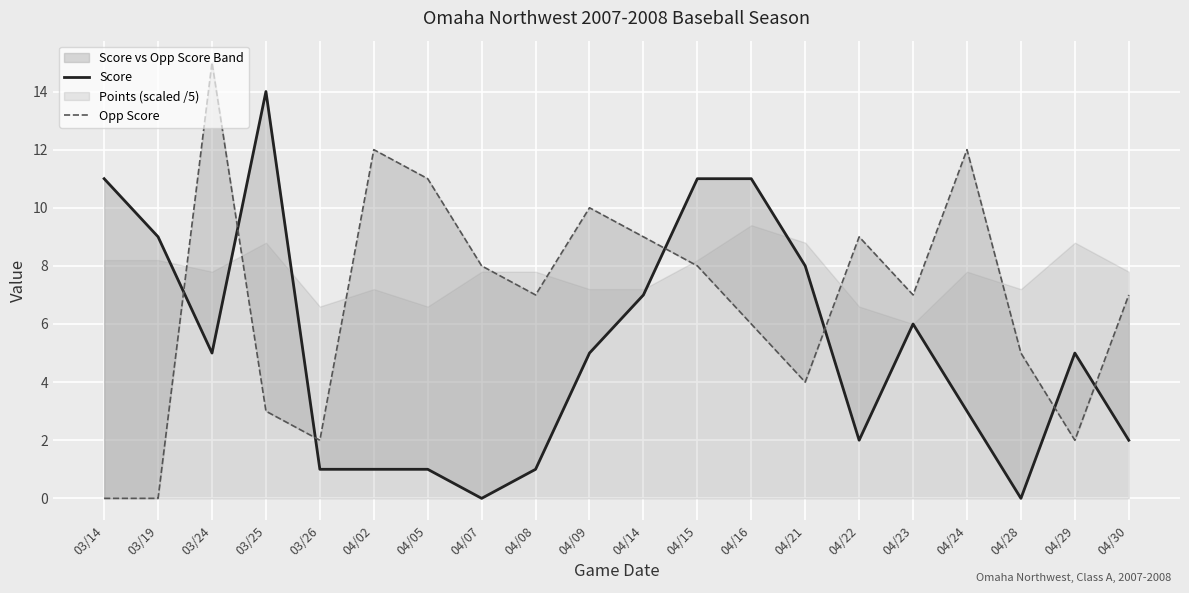

How many interior local peaks does the Opp Score series have?

5